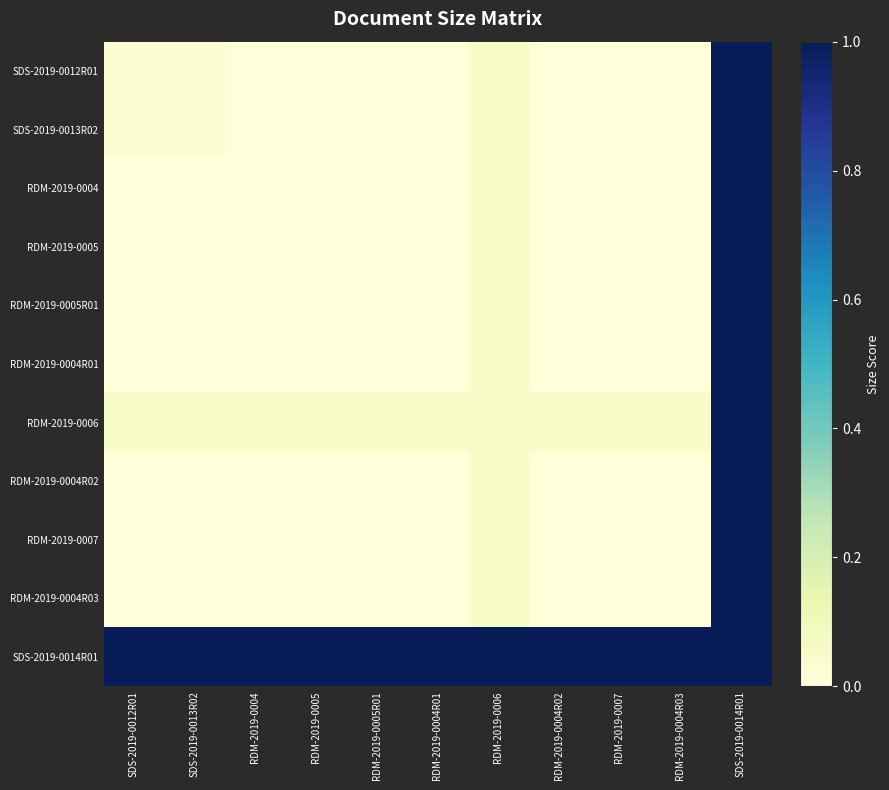

Reading left to right, list all the values displayed in this chart.

SDS-2019-0012R01: SDS-2019-0012R01=0.0	SDS-2019-0013R02=0.0	RDM-2019-0004=0.0	RDM-2019-0005=0.0	RDM-2019-0005R01=0.0	RDM-2019-0004R01=0.0	RDM-2019-0006=0.1	RDM-2019-0004R02=0.0	RDM-2019-0007=0.0	RDM-2019-0004R03=0.0	SDS-2019-0014R01=1.0
SDS-2019-0013R02: SDS-2019-0012R01=0.0	SDS-2019-0013R02=0.0	RDM-2019-0004=0.0	RDM-2019-0005=0.0	RDM-2019-0005R01=0.0	RDM-2019-0004R01=0.0	RDM-2019-0006=0.1	RDM-2019-0004R02=0.0	RDM-2019-0007=0.0	RDM-2019-0004R03=0.0	SDS-2019-0014R01=1.0
RDM-2019-0004: SDS-2019-0012R01=0.0	SDS-2019-0013R02=0.0	RDM-2019-0004=0.0	RDM-2019-0005=0.0	RDM-2019-0005R01=0.0	RDM-2019-0004R01=0.0	RDM-2019-0006=0.1	RDM-2019-0004R02=0.0	RDM-2019-0007=0.0	RDM-2019-0004R03=0.0	SDS-2019-0014R01=1.0
RDM-2019-0005: SDS-2019-0012R01=0.0	SDS-2019-0013R02=0.0	RDM-2019-0004=0.0	RDM-2019-0005=0.0	RDM-2019-0005R01=0.0	RDM-2019-0004R01=0.0	RDM-2019-0006=0.1	RDM-2019-0004R02=0.0	RDM-2019-0007=0.0	RDM-2019-0004R03=0.0	SDS-2019-0014R01=1.0
RDM-2019-0005R01: SDS-2019-0012R01=0.0	SDS-2019-0013R02=0.0	RDM-2019-0004=0.0	RDM-2019-0005=0.0	RDM-2019-0005R01=0.0	RDM-2019-0004R01=0.0	RDM-2019-0006=0.1	RDM-2019-0004R02=0.0	RDM-2019-0007=0.0	RDM-2019-0004R03=0.0	SDS-2019-0014R01=1.0
RDM-2019-0004R01: SDS-2019-0012R01=0.0	SDS-2019-0013R02=0.0	RDM-2019-0004=0.0	RDM-2019-0005=0.0	RDM-2019-0005R01=0.0	RDM-2019-0004R01=0.0	RDM-2019-0006=0.1	RDM-2019-0004R02=0.0	RDM-2019-0007=0.0	RDM-2019-0004R03=0.0	SDS-2019-0014R01=1.0
RDM-2019-0006: SDS-2019-0012R01=0.1	SDS-2019-0013R02=0.1	RDM-2019-0004=0.1	RDM-2019-0005=0.1	RDM-2019-0005R01=0.1	RDM-2019-0004R01=0.1	RDM-2019-0006=0.1	RDM-2019-0004R02=0.1	RDM-2019-0007=0.1	RDM-2019-0004R03=0.1	SDS-2019-0014R01=1.0
RDM-2019-0004R02: SDS-2019-0012R01=0.0	SDS-2019-0013R02=0.0	RDM-2019-0004=0.0	RDM-2019-0005=0.0	RDM-2019-0005R01=0.0	RDM-2019-0004R01=0.0	RDM-2019-0006=0.1	RDM-2019-0004R02=0.0	RDM-2019-0007=0.0	RDM-2019-0004R03=0.0	SDS-2019-0014R01=1.0
RDM-2019-0007: SDS-2019-0012R01=0.0	SDS-2019-0013R02=0.0	RDM-2019-0004=0.0	RDM-2019-0005=0.0	RDM-2019-0005R01=0.0	RDM-2019-0004R01=0.0	RDM-2019-0006=0.1	RDM-2019-0004R02=0.0	RDM-2019-0007=0.0	RDM-2019-0004R03=0.0	SDS-2019-0014R01=1.0
RDM-2019-0004R03: SDS-2019-0012R01=0.0	SDS-2019-0013R02=0.0	RDM-2019-0004=0.0	RDM-2019-0005=0.0	RDM-2019-0005R01=0.0	RDM-2019-0004R01=0.0	RDM-2019-0006=0.1	RDM-2019-0004R02=0.0	RDM-2019-0007=0.0	RDM-2019-0004R03=0.0	SDS-2019-0014R01=1.0
SDS-2019-0014R01: SDS-2019-0012R01=1.0	SDS-2019-0013R02=1.0	RDM-2019-0004=1.0	RDM-2019-0005=1.0	RDM-2019-0005R01=1.0	RDM-2019-0004R01=1.0	RDM-2019-0006=1.0	RDM-2019-0004R02=1.0	RDM-2019-0007=1.0	RDM-2019-0004R03=1.0	SDS-2019-0014R01=1.0